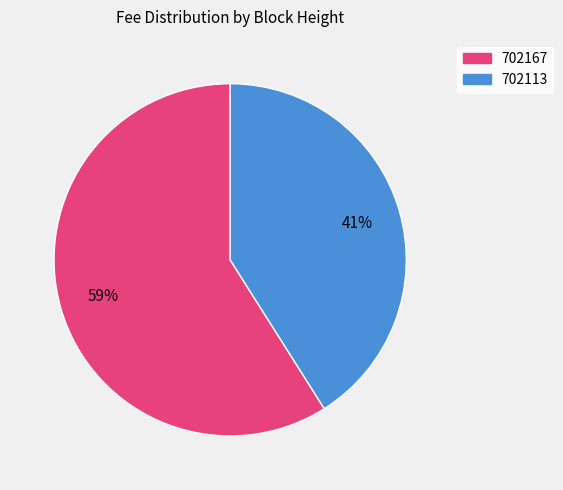

The 702167 slice represents 68% of the pie. True or false?

False